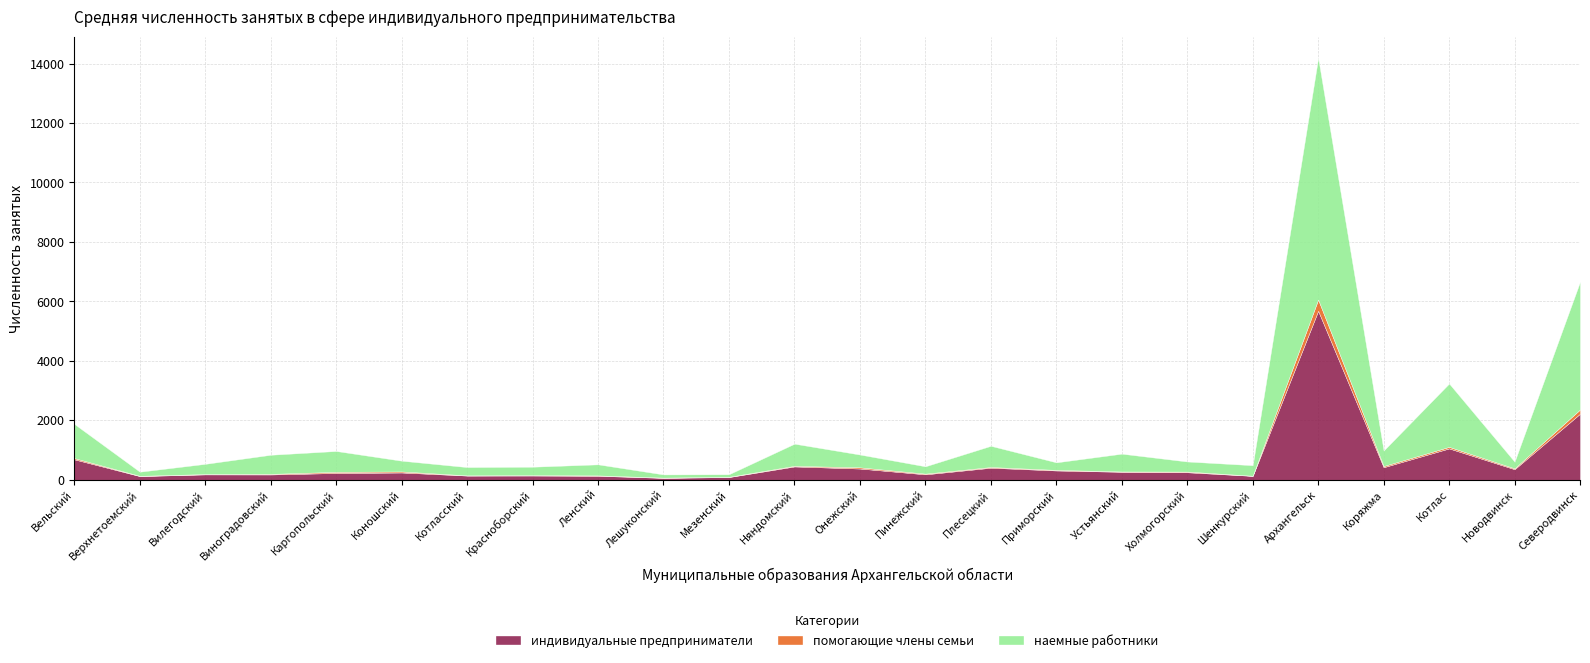

At how many categories does at least one series exceed 3308?

2